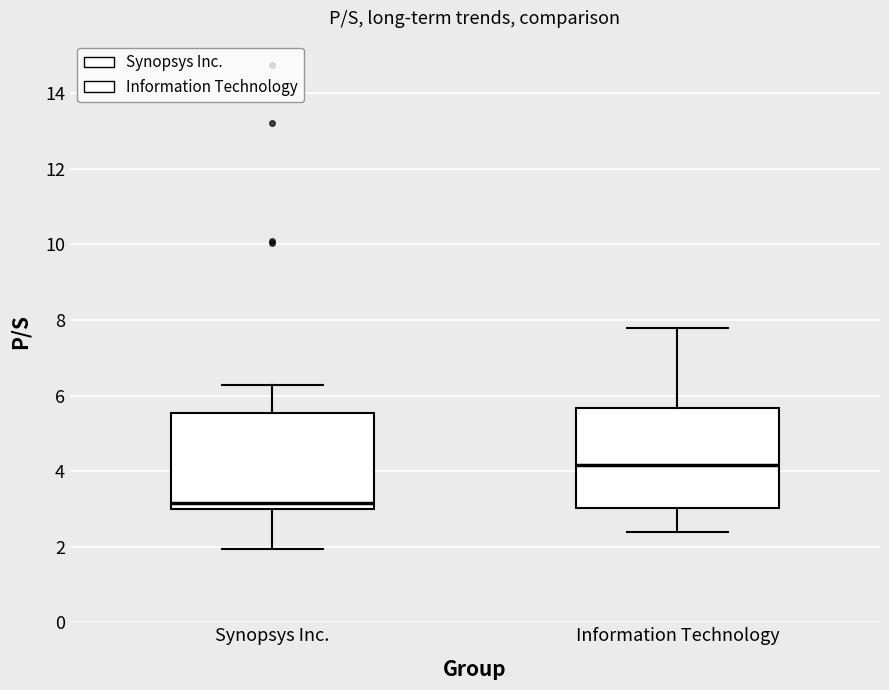

Which box has the lowest median line?

Synopsys Inc.